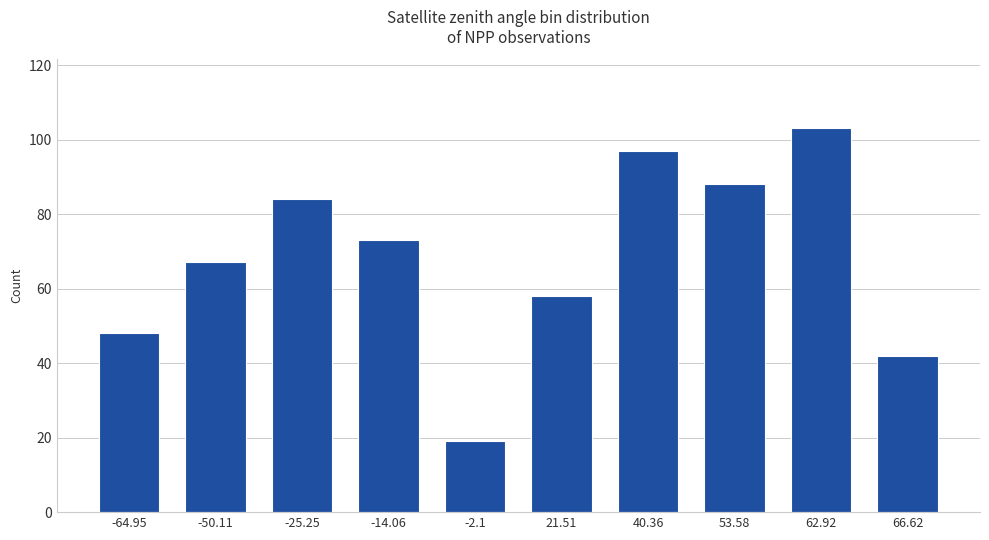

List the labels in order of value, largest first.

62.92, 40.36, 53.58, -25.25, -14.06, -50.11, 21.51, -64.95, 66.62, -2.1